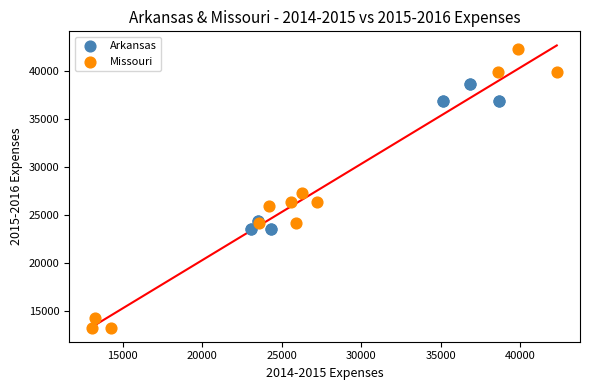

Which series has the largest Y range (max minus min)?

Missouri